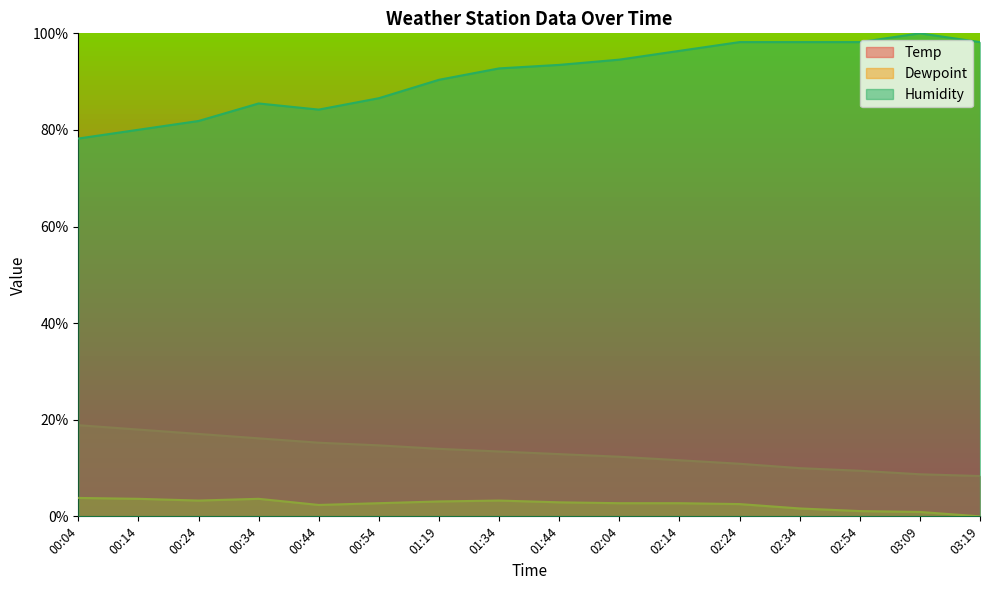

True or false: Humidity and Dewpoint intersect in this chart.

False